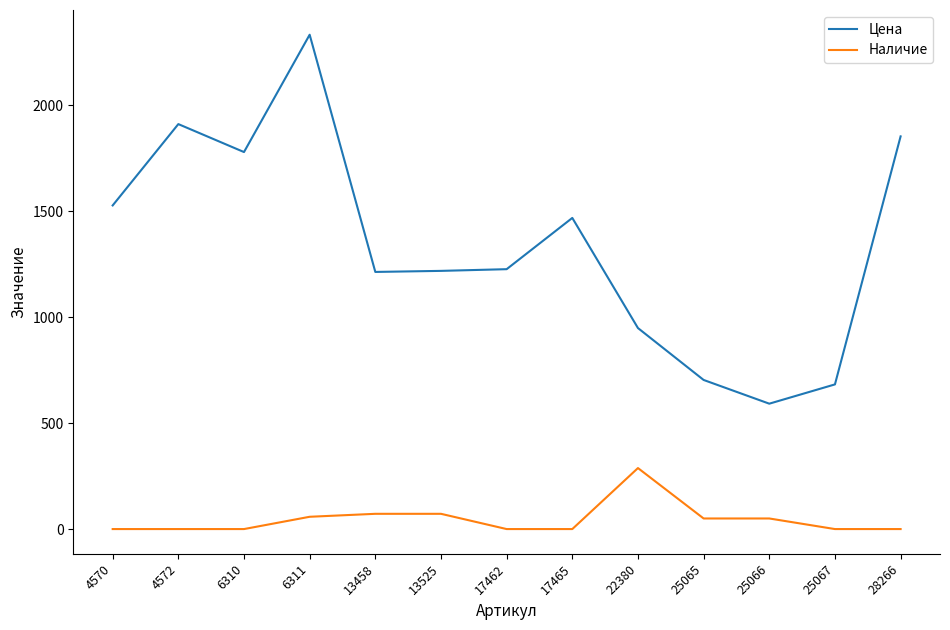

What is the sum of the Цена values at 4572 and 6311?

4246